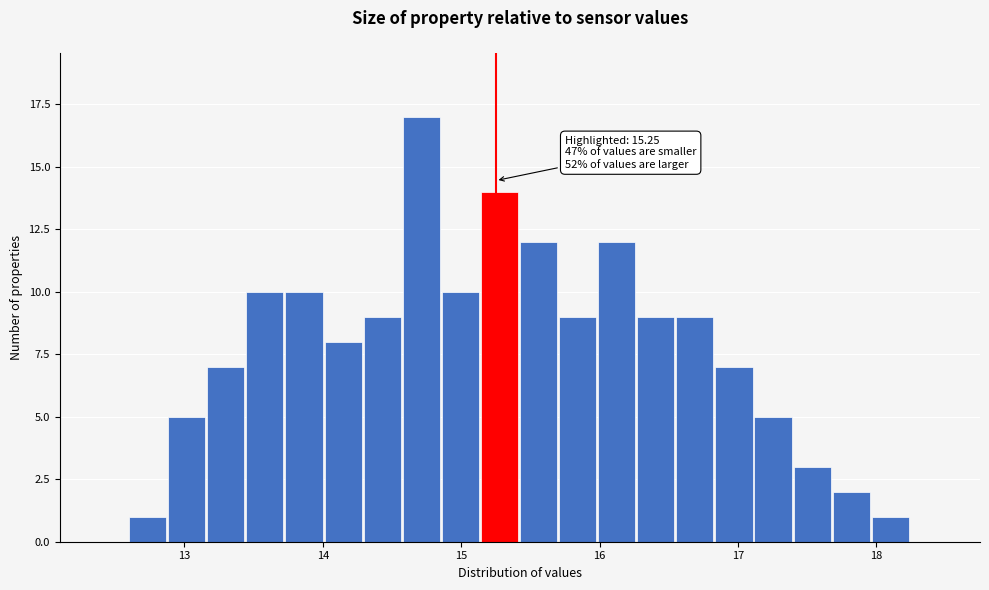

Read against the x-axis, roughly where is the centre of the tallest bar?

14.7